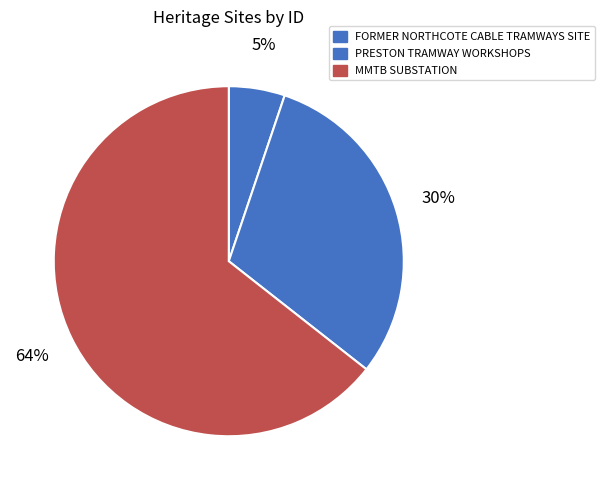

To the nearest percent, what is the combined percentage of FORMER NORTHCOTE CABLE TRAMWAYS SITE and PRESTON TRAMWAY WORKSHOPS?

36%